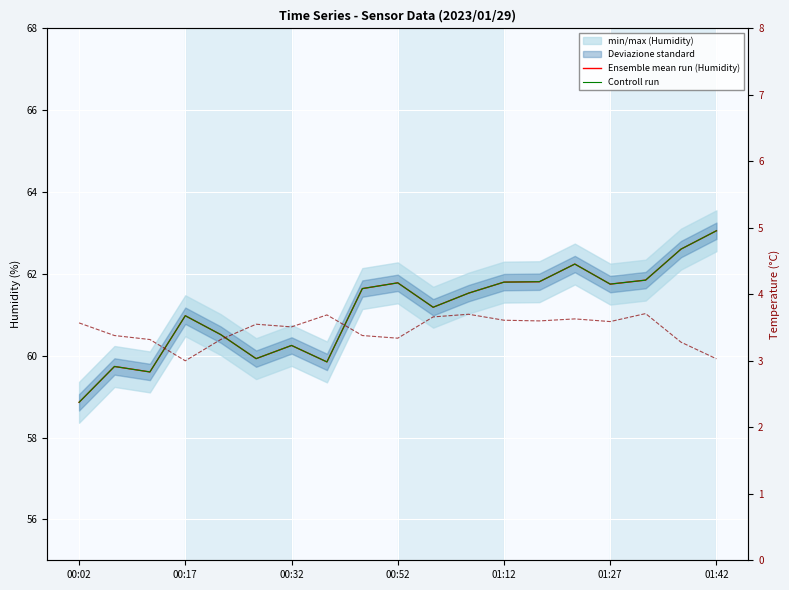

Reading left to right, transcribe all the data shown in this chart.

Ensemble mean run (Humidity): 58.9	59.7	59.6	61.0	60.5	59.9	60.2	59.8	61.6	61.8	61.2	61.5	61.8	61.8	62.2	61.7	61.8	62.6	63.1
Controll run: 58.9	59.7	59.6	61.0	60.5	59.9	60.2	59.8	61.6	61.8	61.2	61.5	61.8	61.8	62.2	61.7	61.8	62.6	63.1